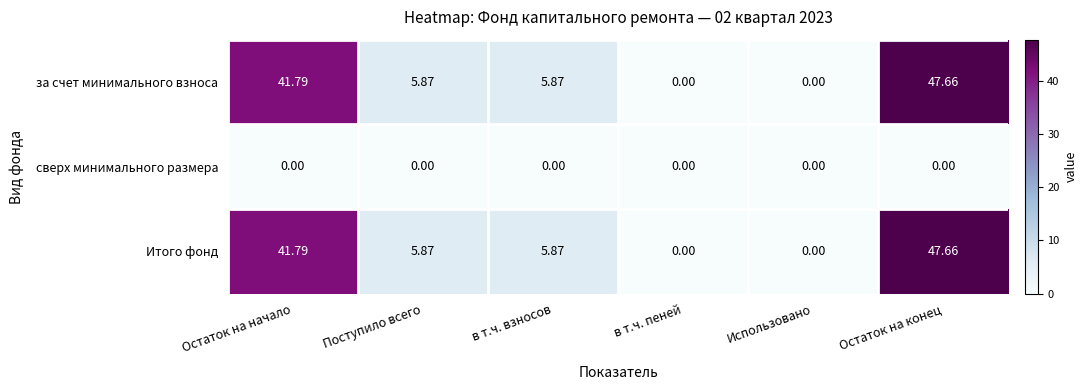

At which category is the sum across all series the highest?

Остаток на конец